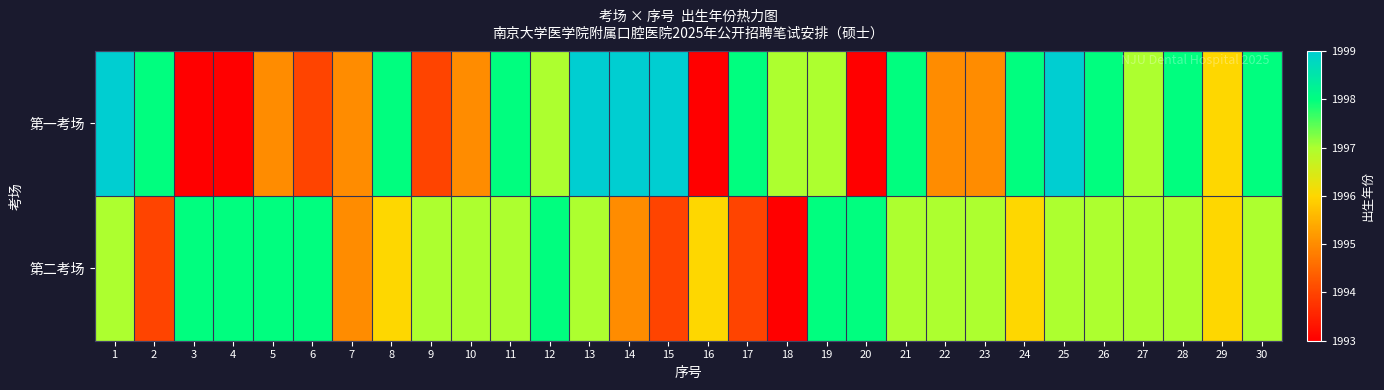

Which label corresponds to the smallest value in the chart?

3